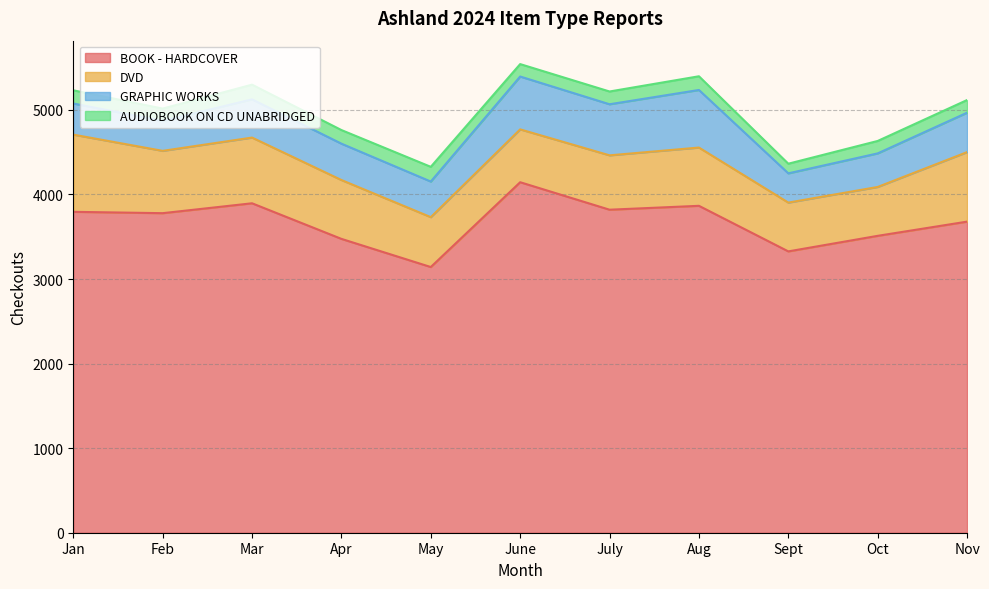

What is the average value of the GRAPHIC WORKS series?

468